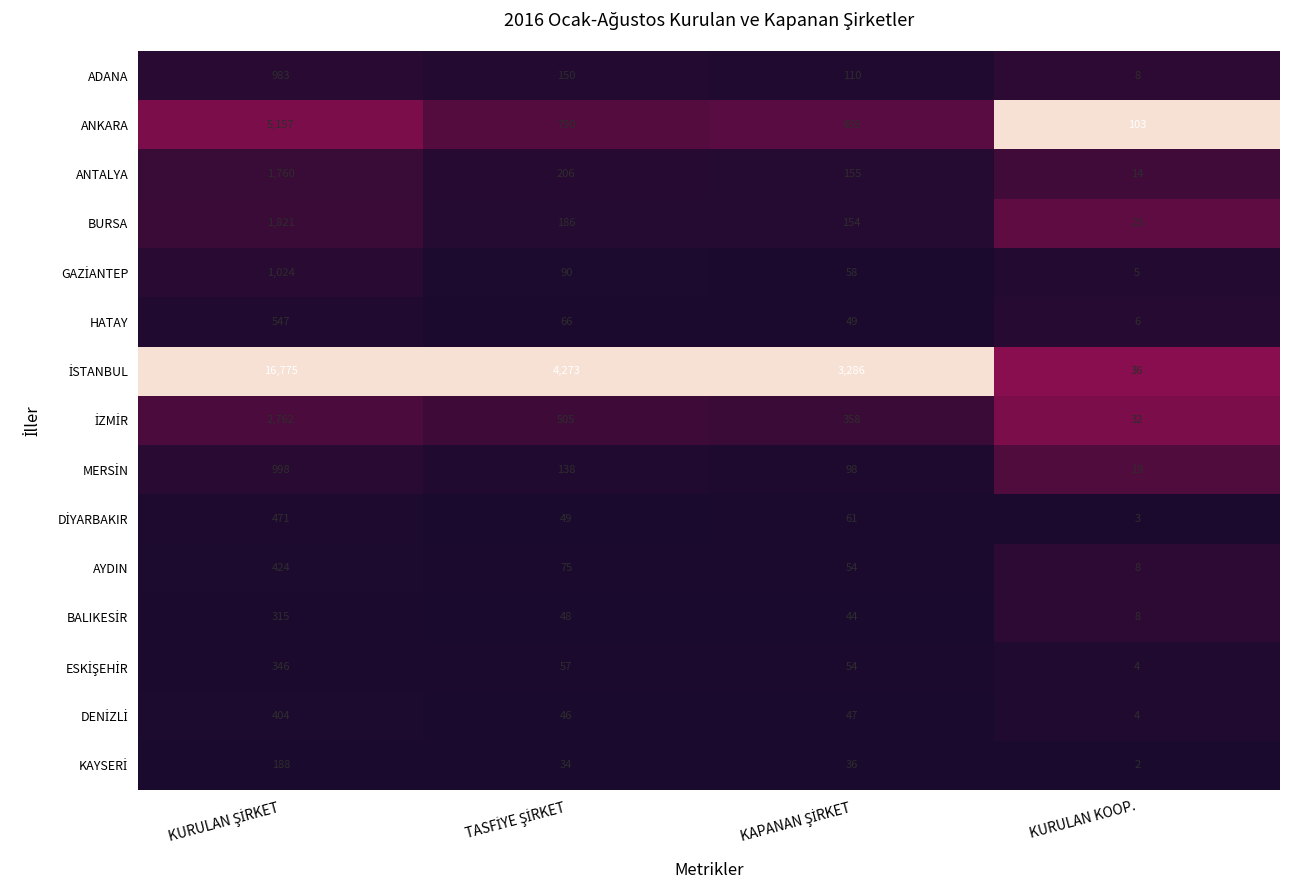

What is the total value across all series at KURULAN KOOP.?

275